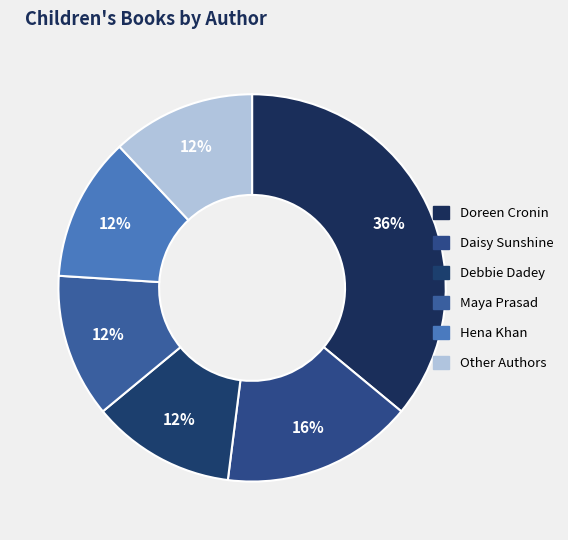

Combined, what portion of the pie is Hena Khan and Daisy Sunshine?

28.0%